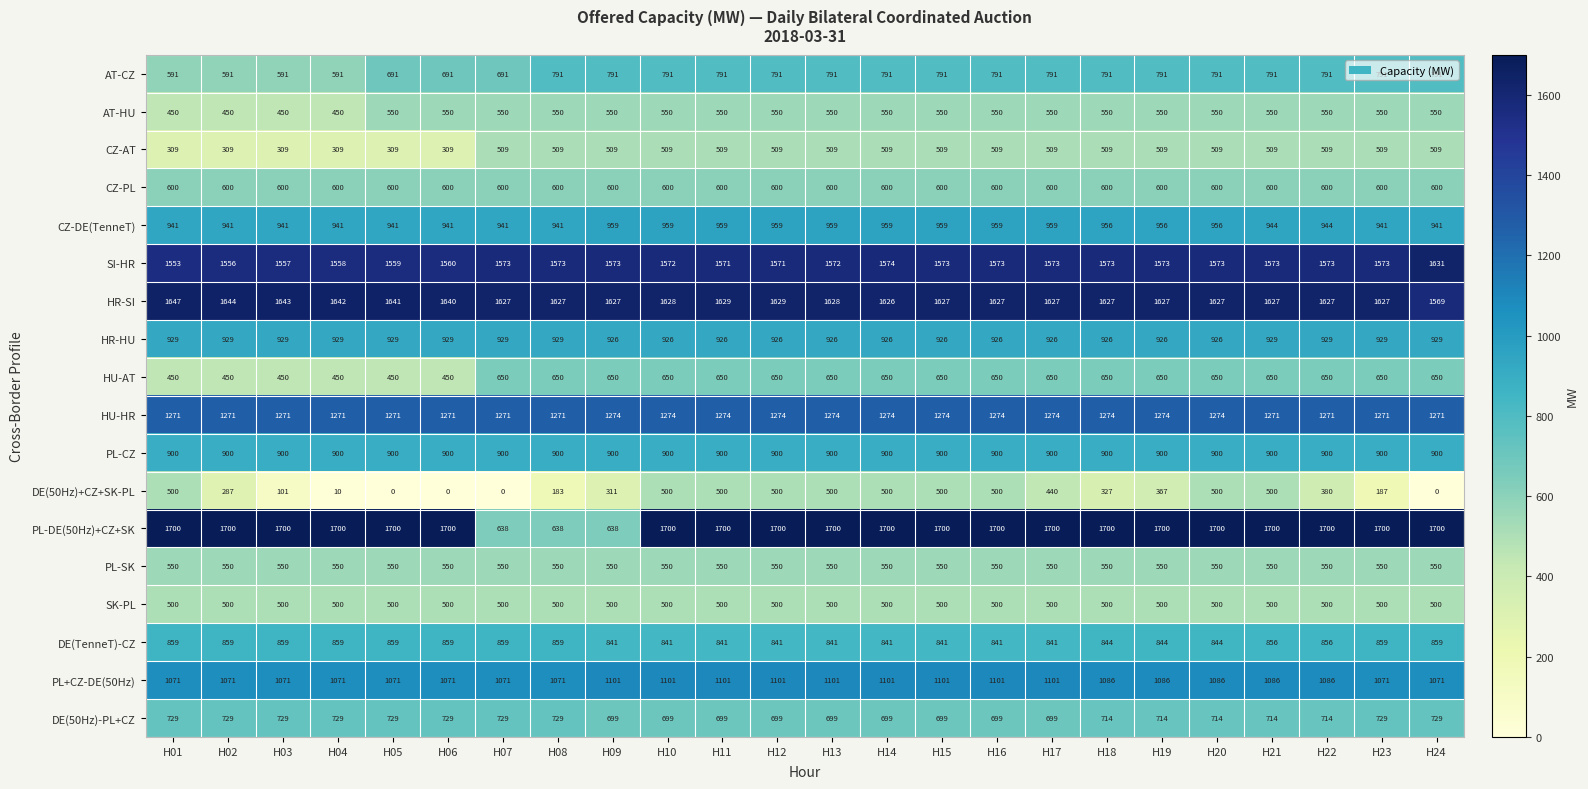

How many series are shown in this chart?

18